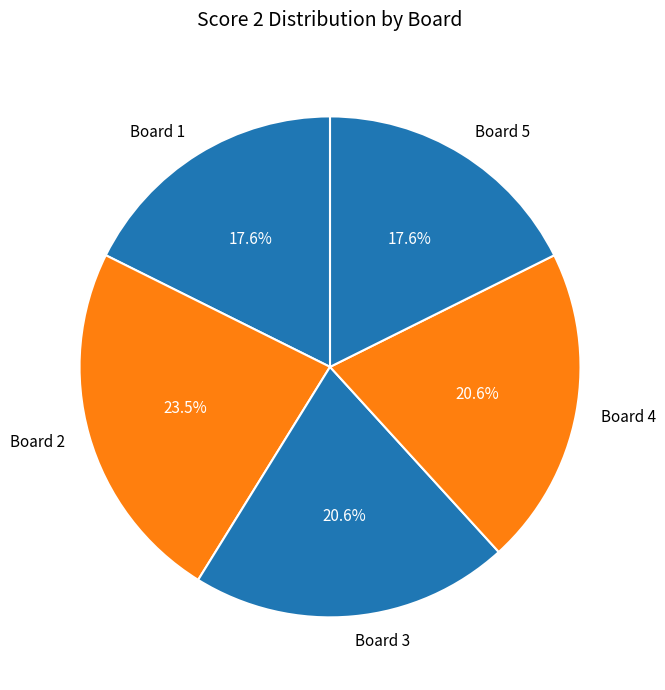

Approximately how many times larger is the value at Board 1 compared to Board 5?

1.0